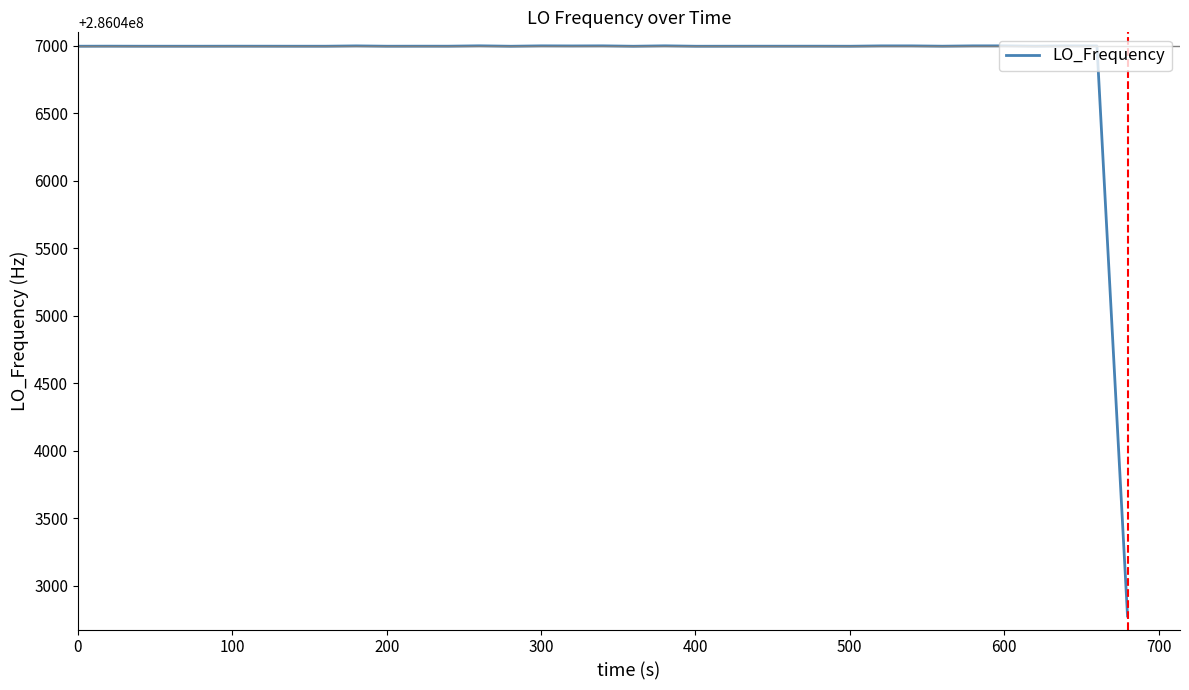

What is the minimum value shown in the chart?

286042776.6